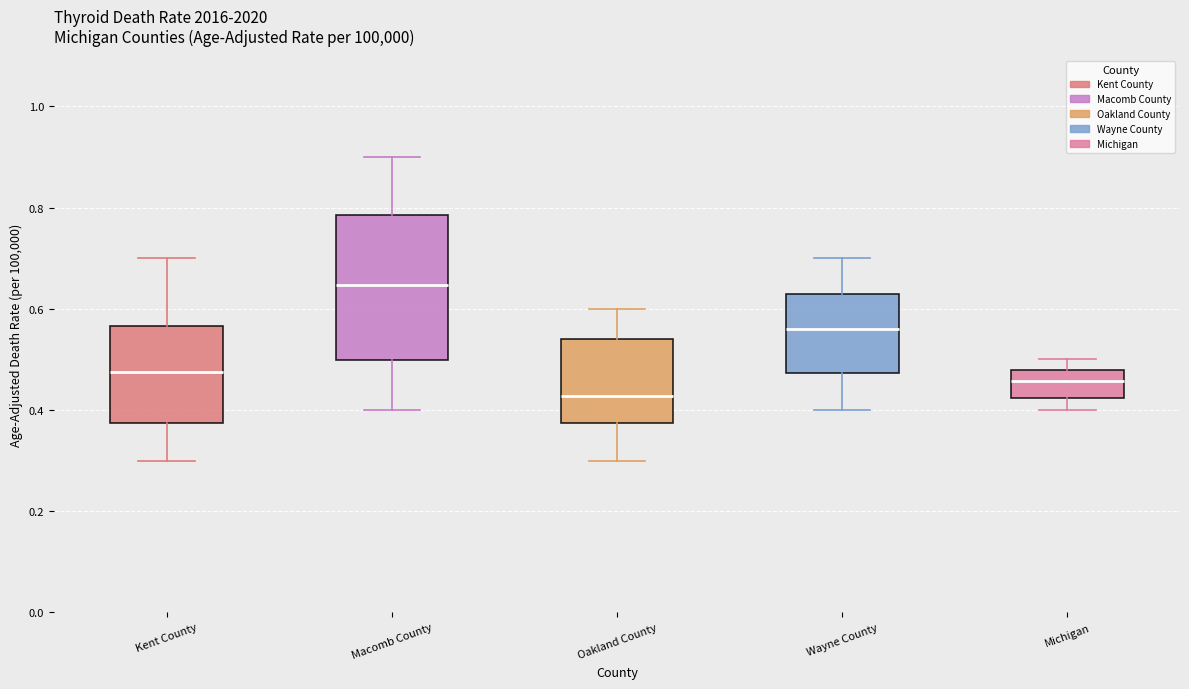

Reading left to right, read every box against the y-axis: the position of its median line, the range the box covers, and the ends of its whiskers. The values are not printed on the chart, so give them approximately, as read against the axis.

Kent County: median 0.48, box 0.38 to 0.56, whiskers 0.30 to 0.70
Macomb County: median 0.64, box 0.50 to 0.78, whiskers 0.40 to 0.90
Oakland County: median 0.42, box 0.38 to 0.54, whiskers 0.30 to 0.60
Wayne County: median 0.56, box 0.48 to 0.62, whiskers 0.40 to 0.70
Michigan: median 0.46, box 0.42 to 0.48, whiskers 0.40 to 0.50